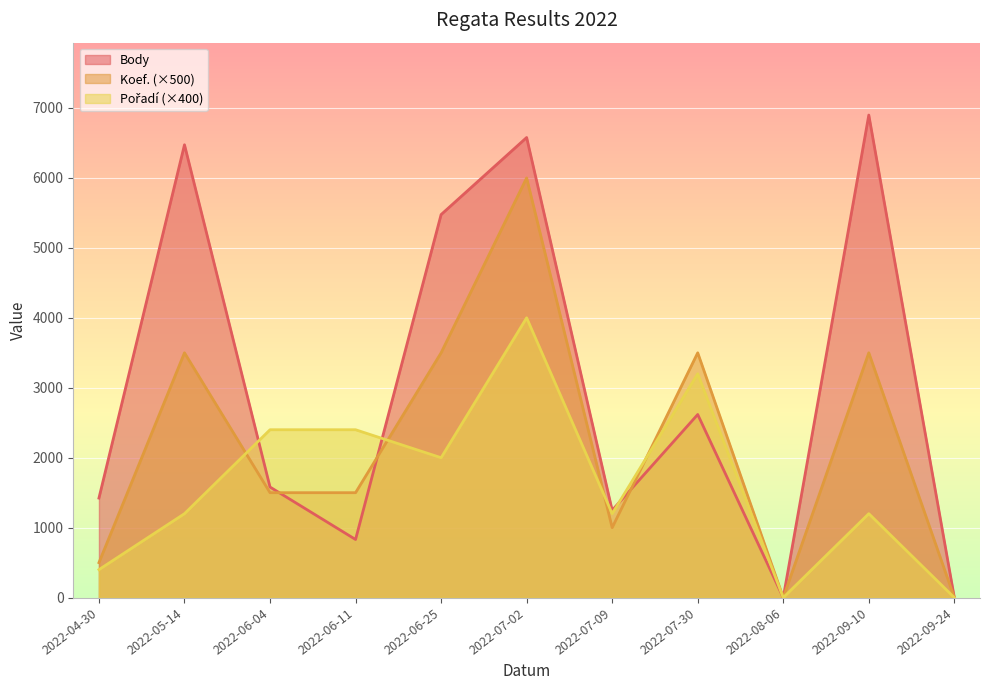

List the series in order of their peak value, lowest first.

Pořadí, Koef., Body